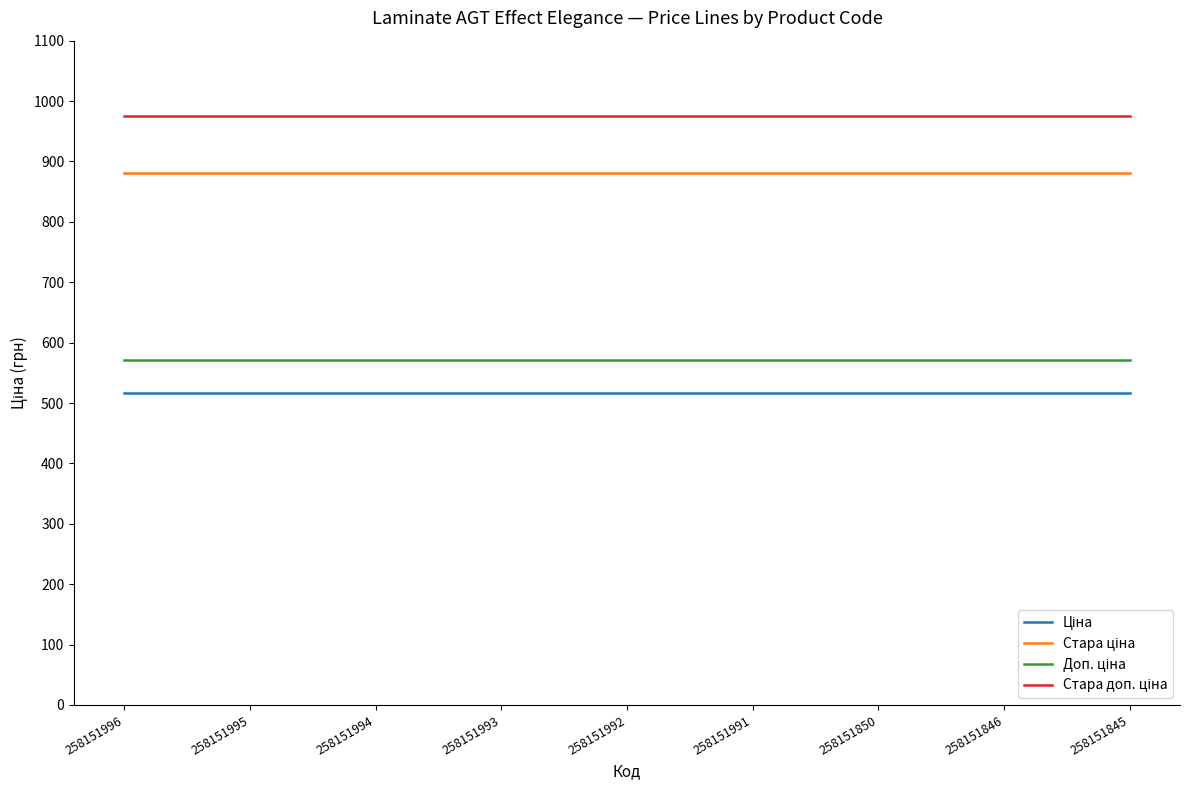

How many lines are shown in the chart?

4